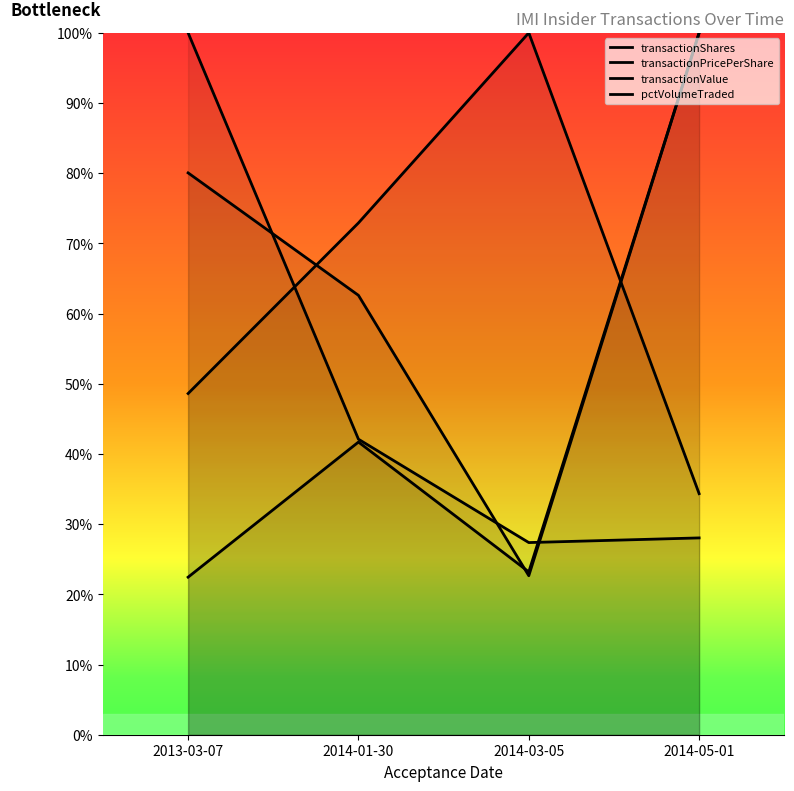

What is the maximum value for transactionValue?

100.0